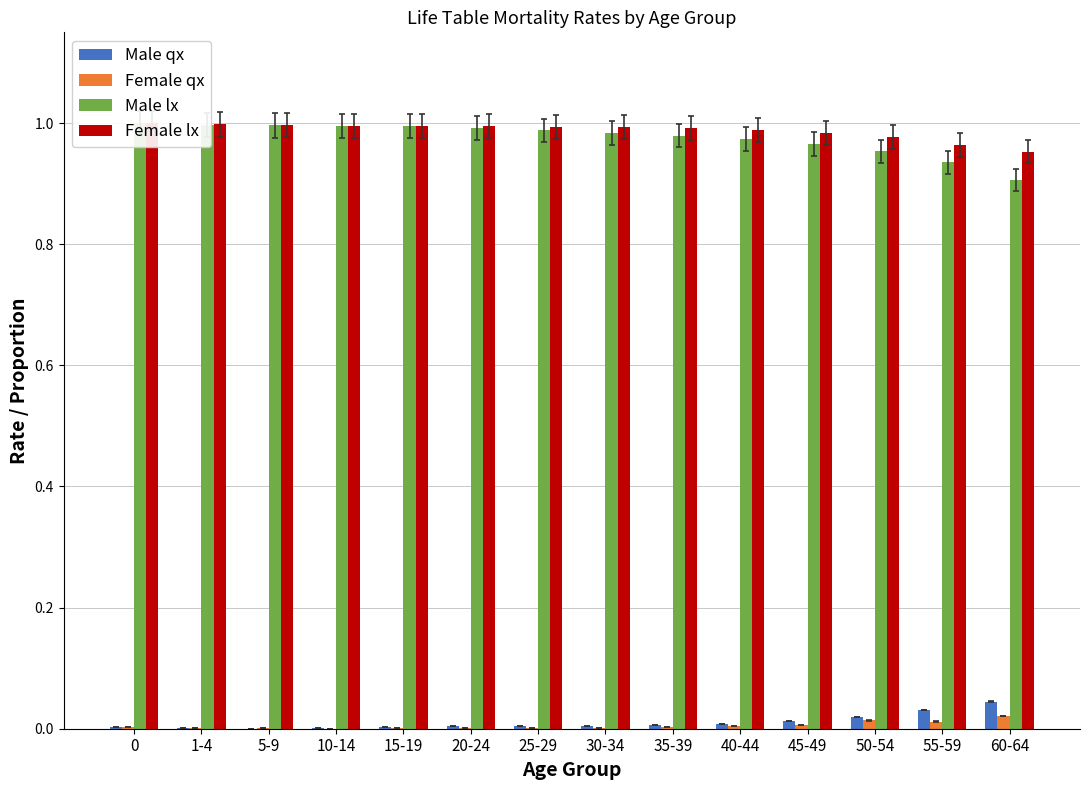

What position from the right is 60-64?

1